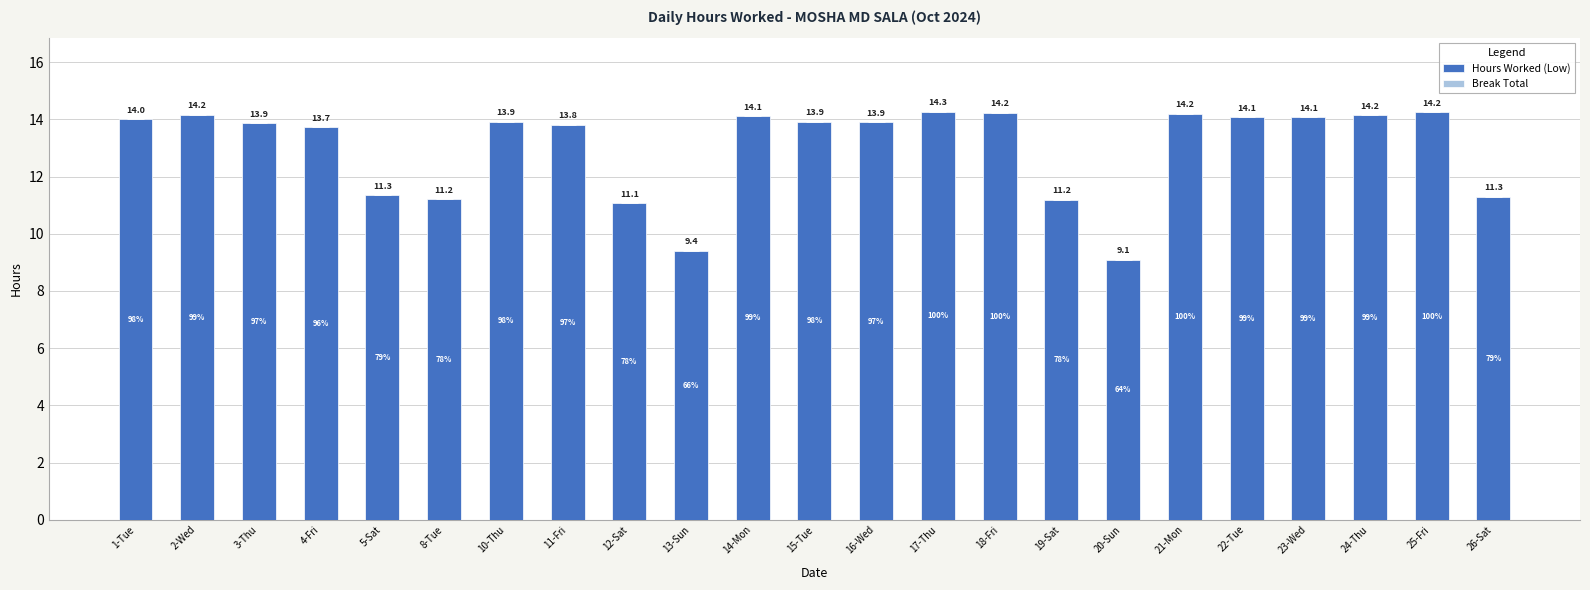

What value does the data have at 13-Sun?

9.4